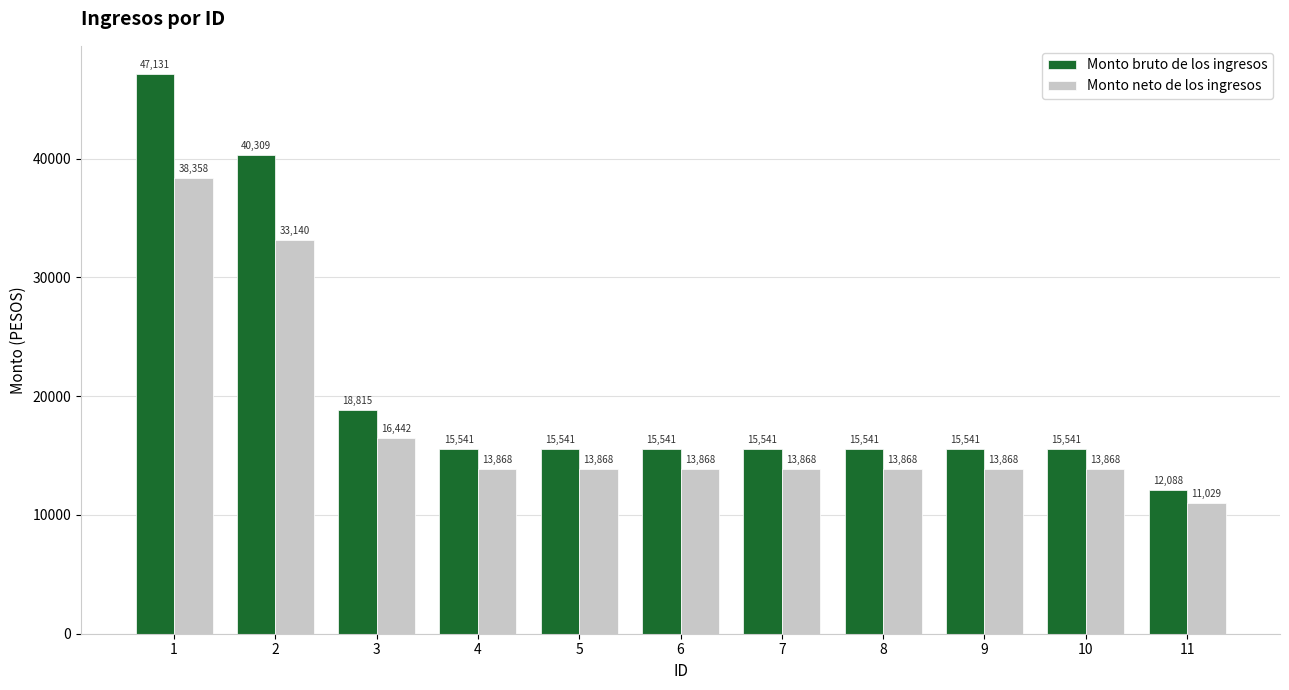

What is the smallest value displayed?

11029.1